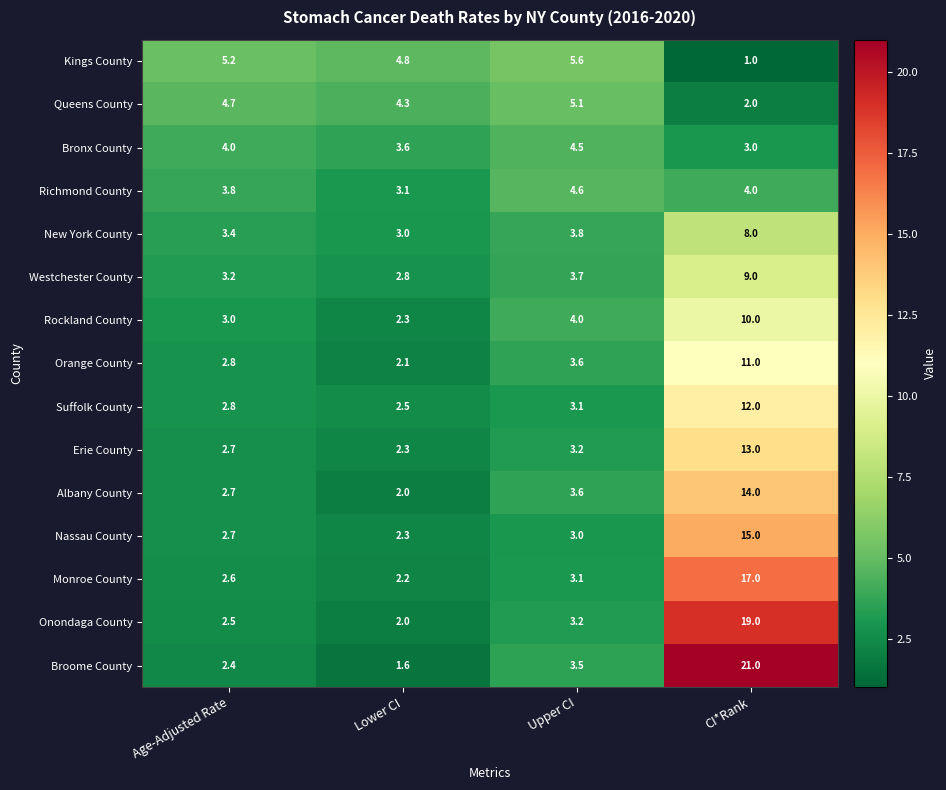

At which category is the sum across all series the highest?

CI*Rank